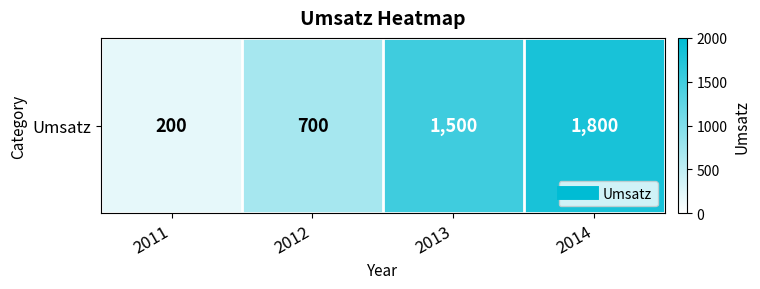

Where is the data nearest to the value 1000?

2012